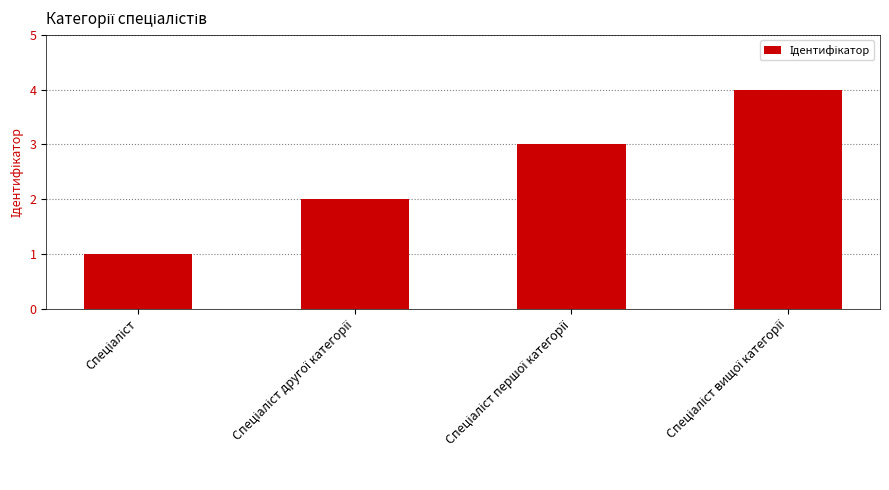

What is the greatest value displayed?

4